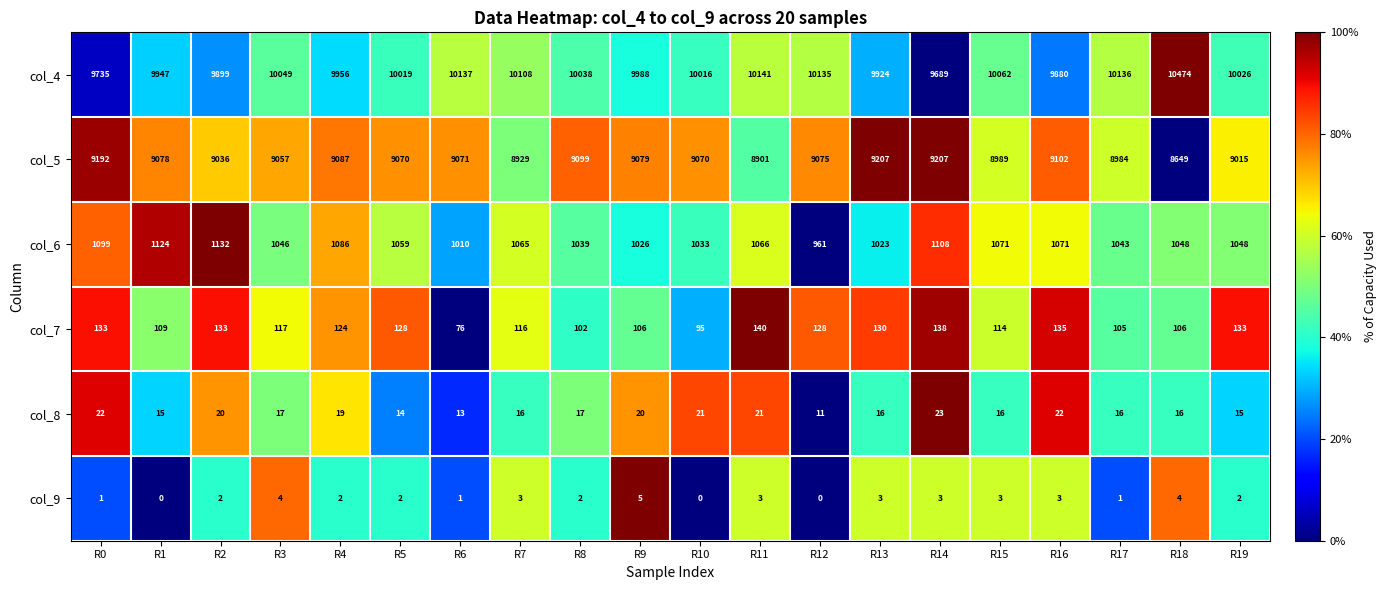

At which category is the sum across all series the highest?

R12